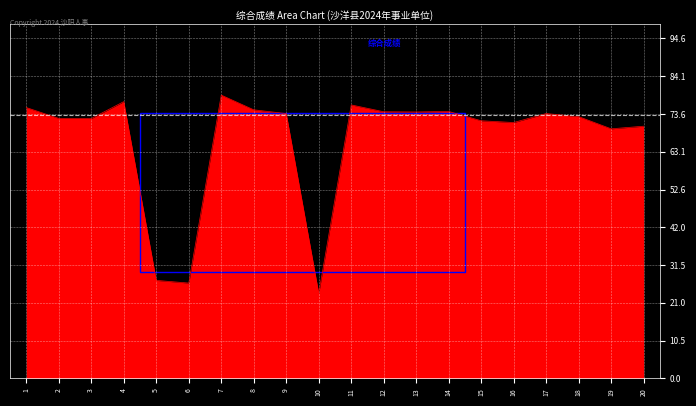

What is the smallest value displayed?

23.7